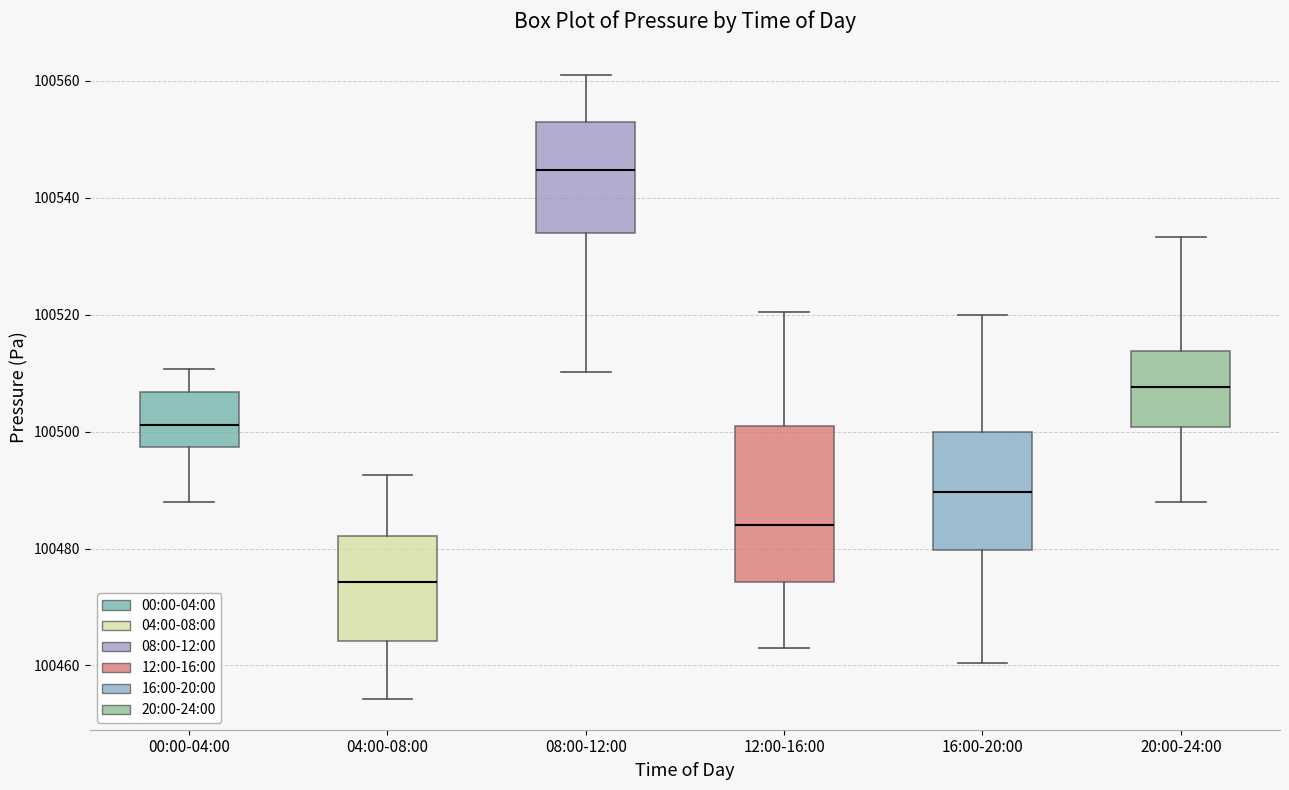

Reading left to right, read every box against the y-axis: the position of its median line, the range the box covers, and the ends of its whiskers. The values are not printed on the chart, so give them approximately, as read against the axis.

00:00-04:00: median 100502, box 100498 to 100506, whiskers 100488 to 100510
04:00-08:00: median 100474, box 100464 to 100482, whiskers 100454 to 100492
08:00-12:00: median 100544, box 100534 to 100552, whiskers 100510 to 100560
12:00-16:00: median 100484, box 100474 to 100500, whiskers 100462 to 100520
16:00-20:00: median 100490, box 100480 to 100500, whiskers 100460 to 100520
20:00-24:00: median 100508, box 100500 to 100514, whiskers 100488 to 100534